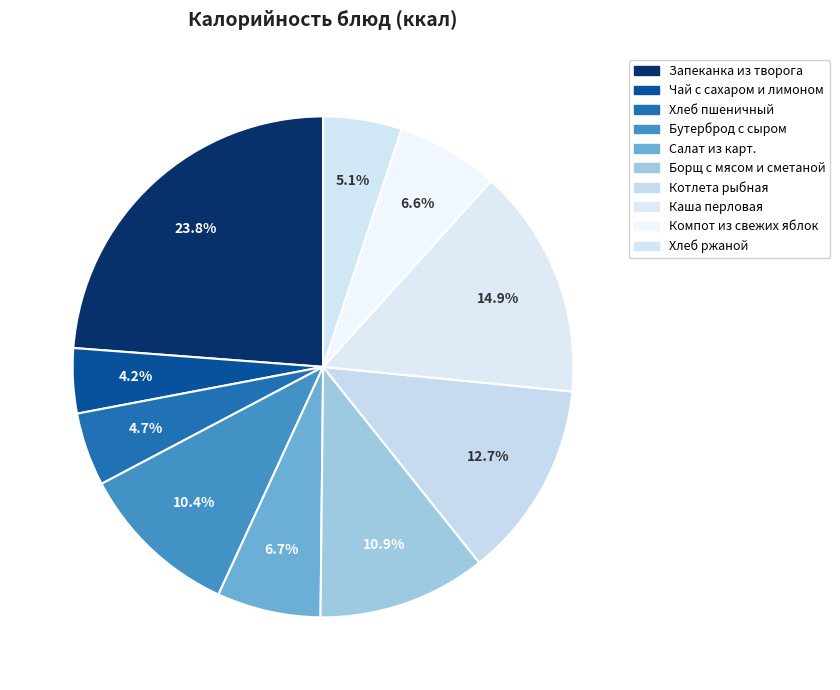

To the nearest percent, what is the difference between the largest and smallest slice percentages?

20%